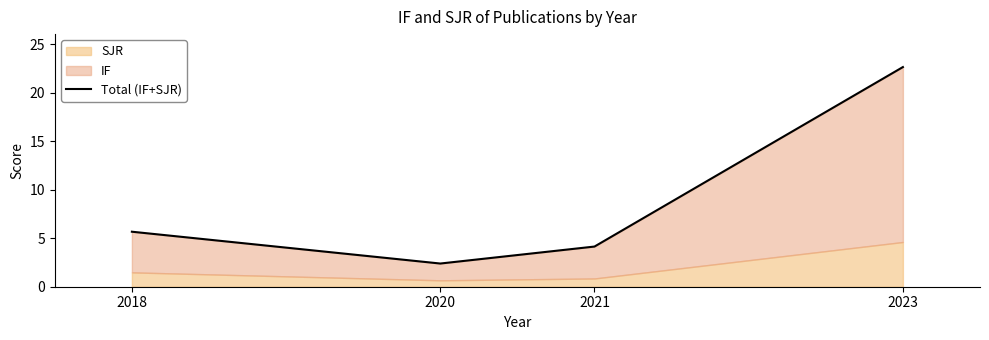

What is the sum of the values at 2018 and 2021?

9.8